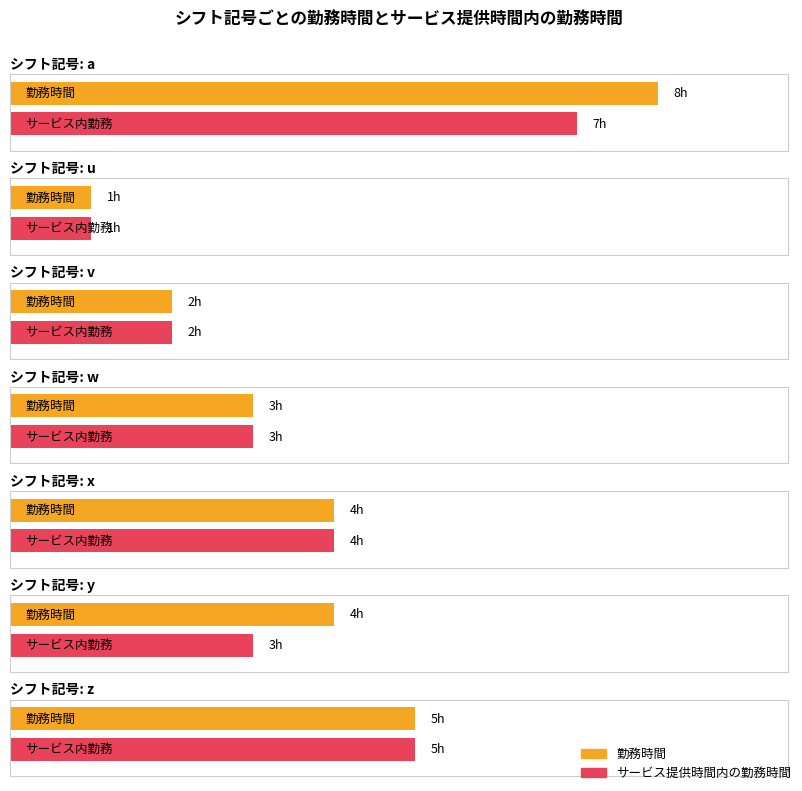

What is the total value across all series at y?

7